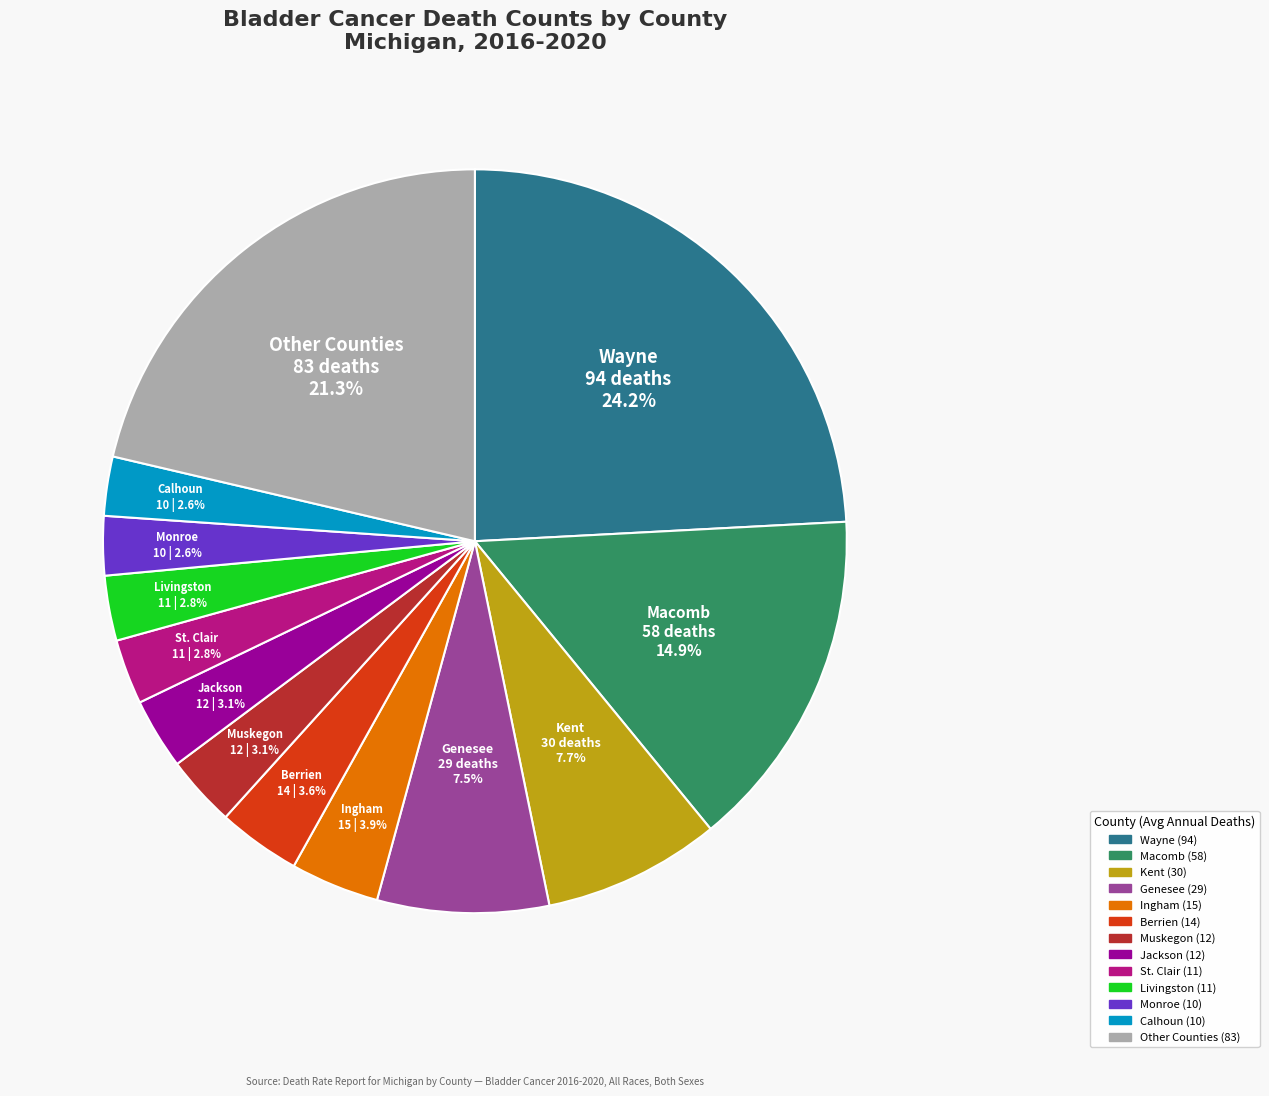

Is there any slice that represents more than half of the pie?

No